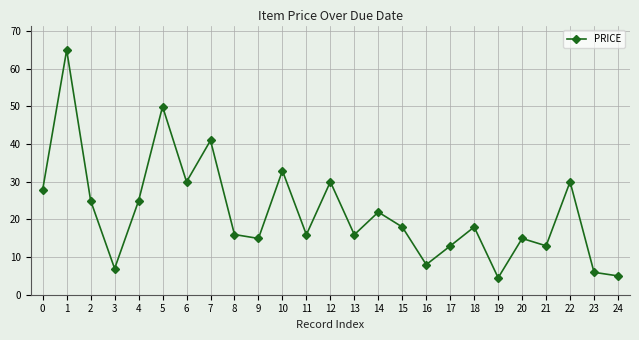

Where is the first local minimum?

3